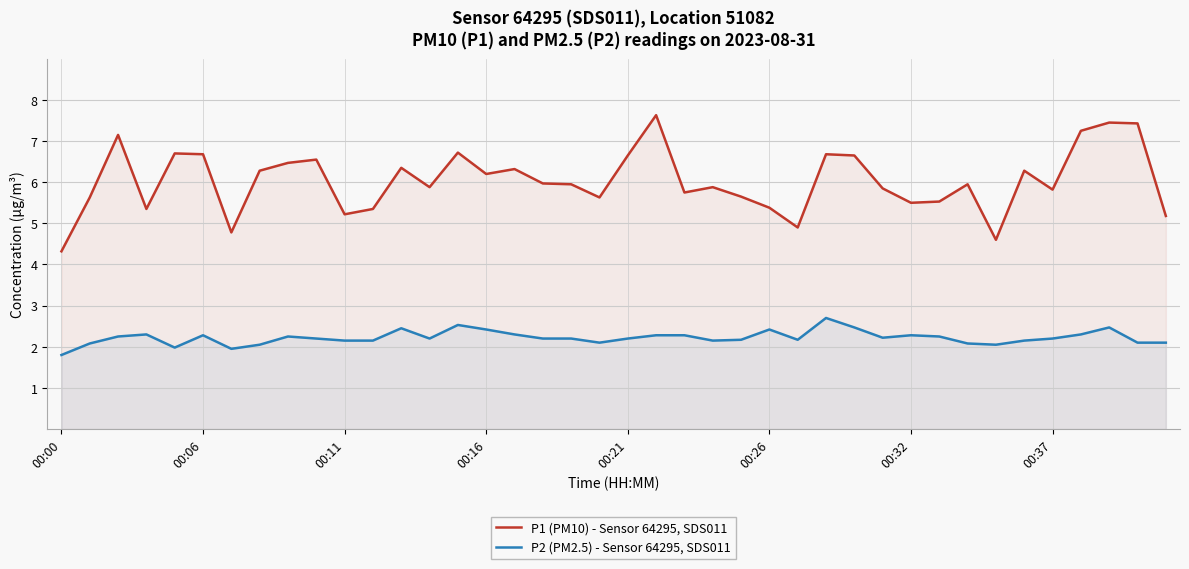

How many interior local valleys does the P1 (PM10) - Sensor 64295, SDS011 series have?

11